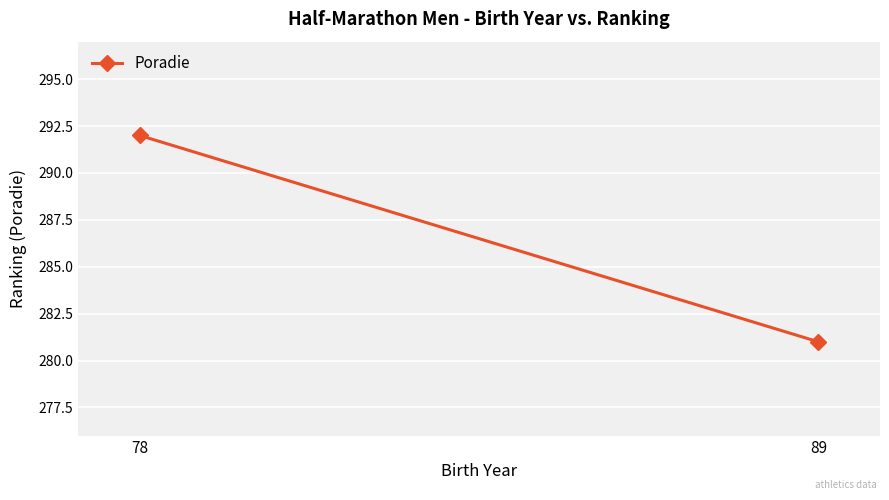

What value does the data have at 78?

292